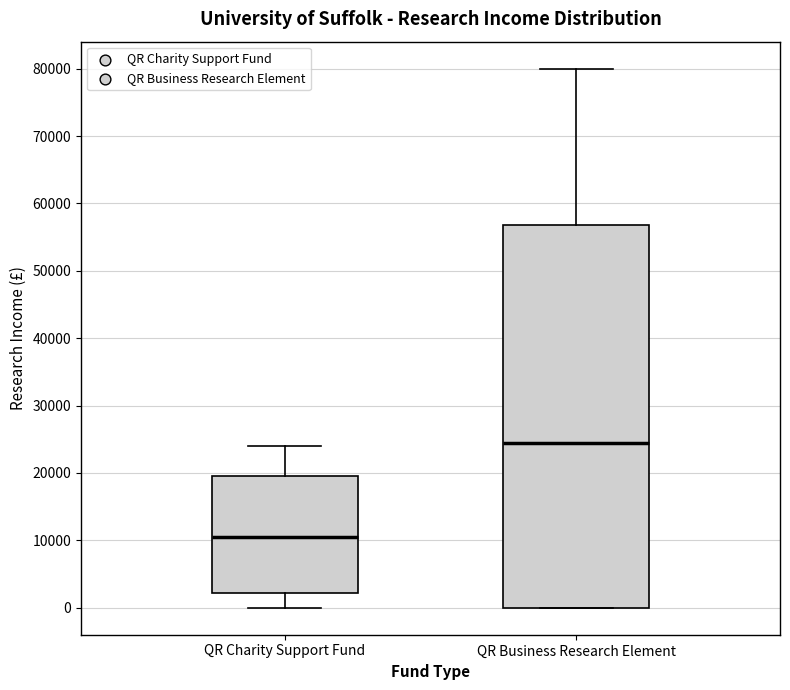

Reading left to right, transcribe this box plot: for each box, give where its median line is, the range the box spans, and where its two whiskers end, as read against the y-axis. The values are not printed on the chart, so give them approximately, as read against the axis.

QR Charity Support Fund: median 11000, box 2000 to 20000, whiskers 0 to 24000
QR Business Research Element: median 25000, box 0 to 57000, whiskers 0 to 80000